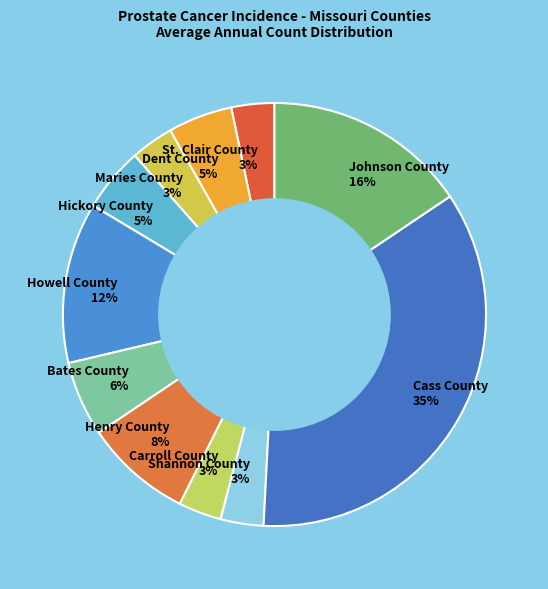

Is there a majority slice in this chart?

No